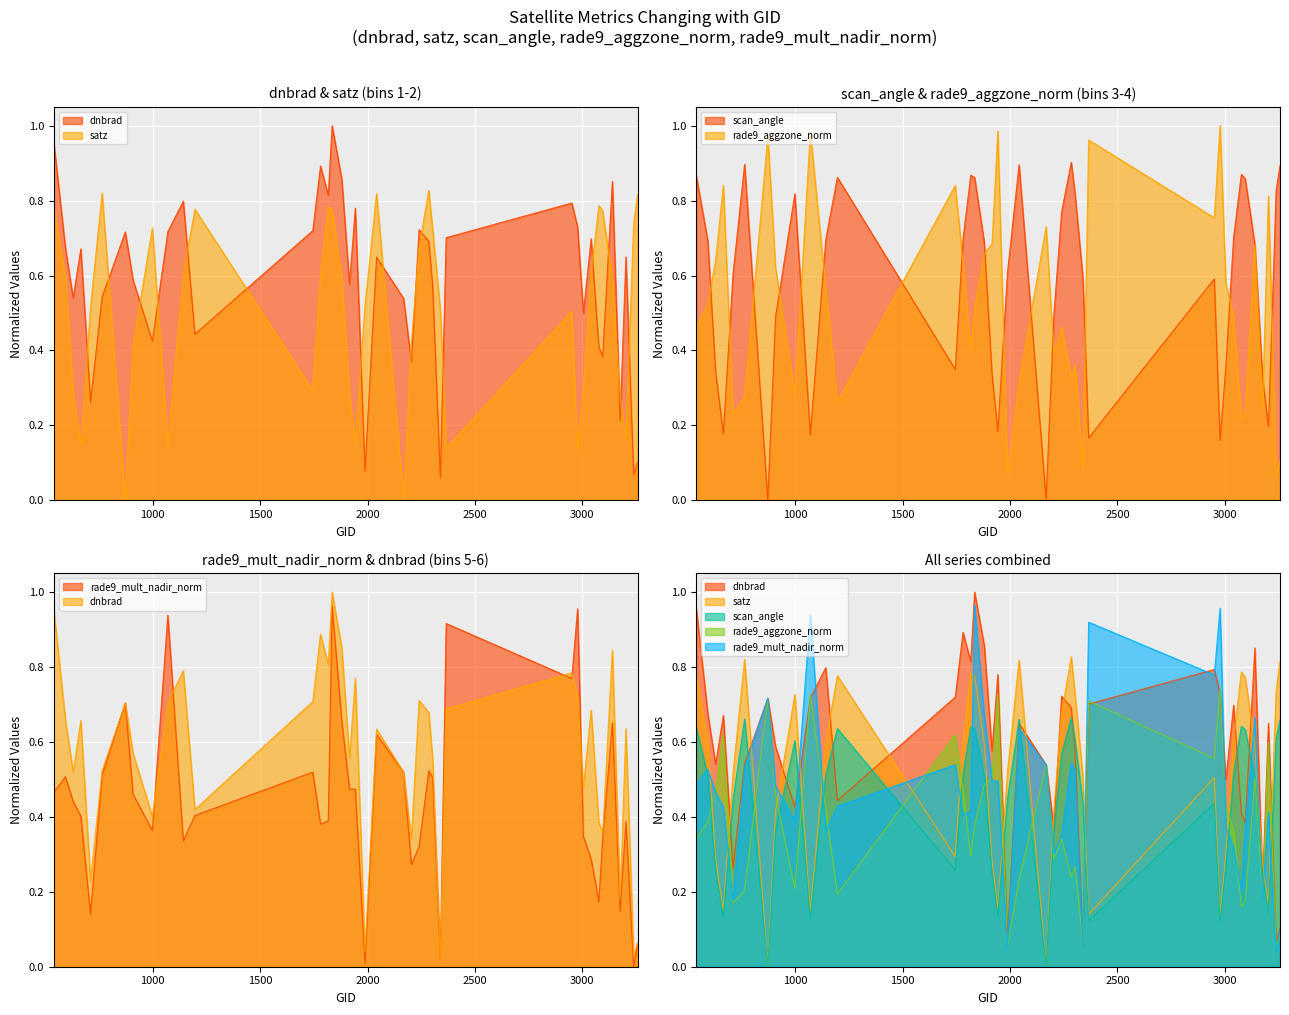

How many times do dnbrad and rade9_mult_nadir_norm cross each other?

6